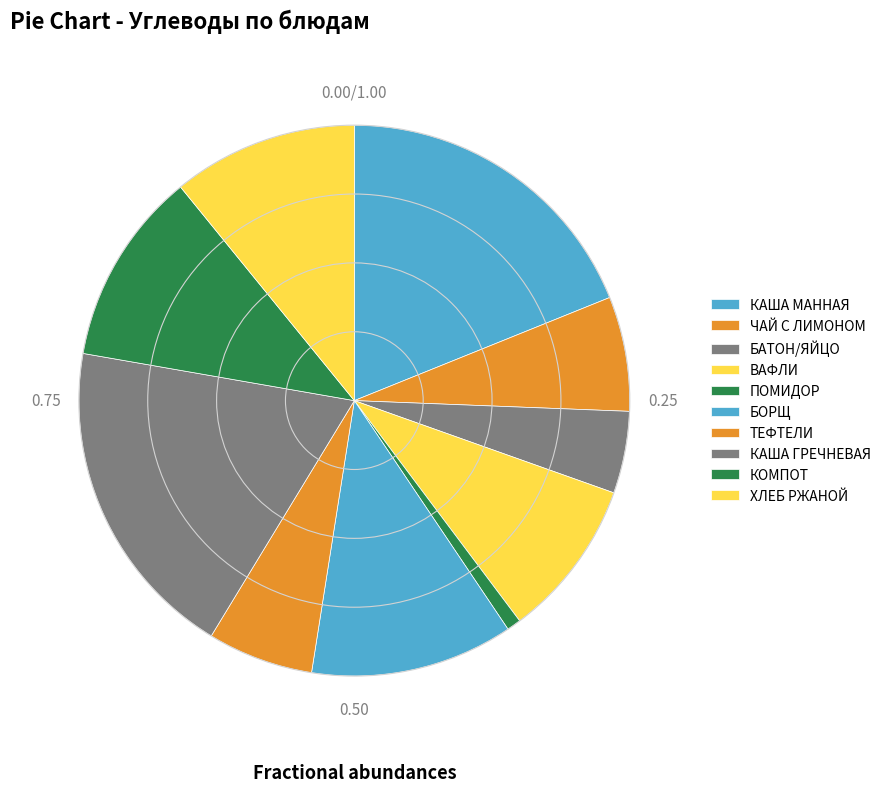

How many slices are in this pie chart?

10